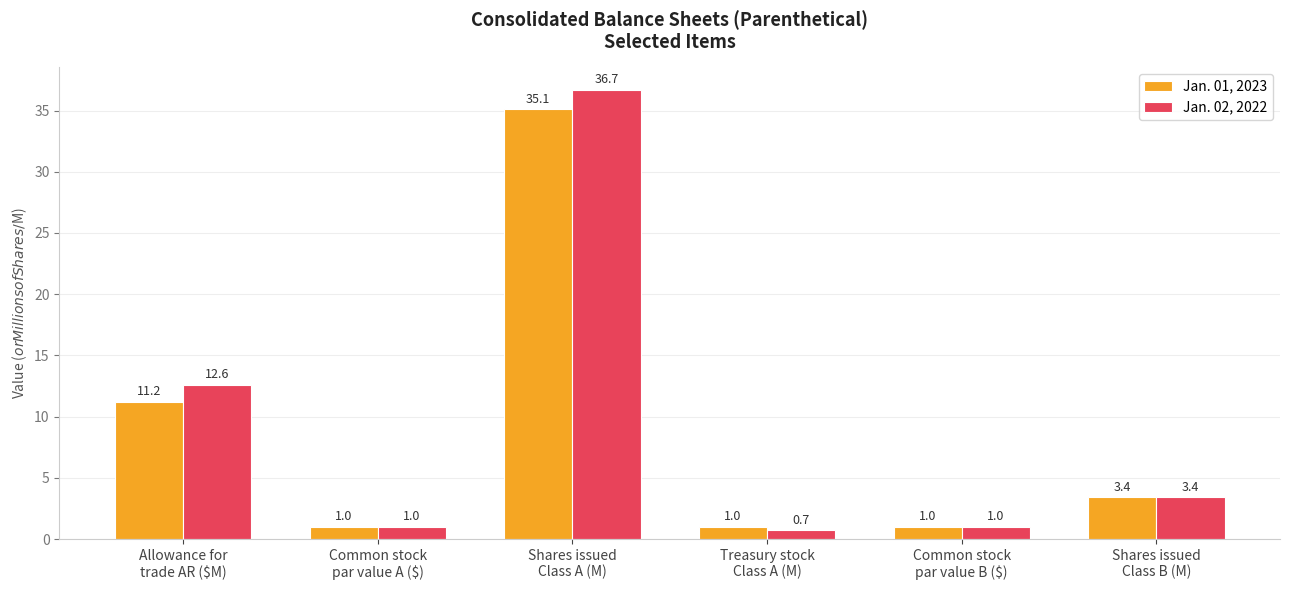

Rank the series by their average value, from lowest to highest.

Jan. 01, 2023, Jan. 02, 2022